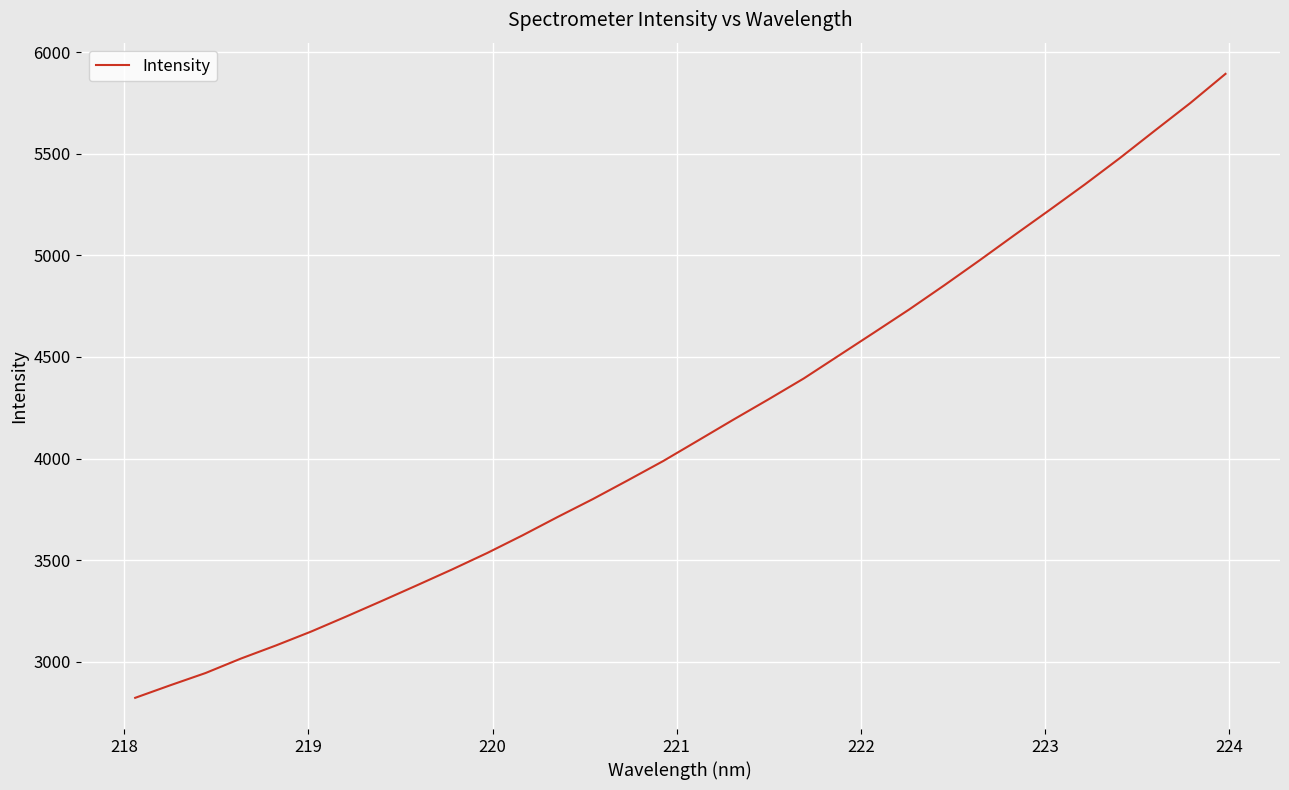

What is the difference between the maximum and minimum values?

3069.6